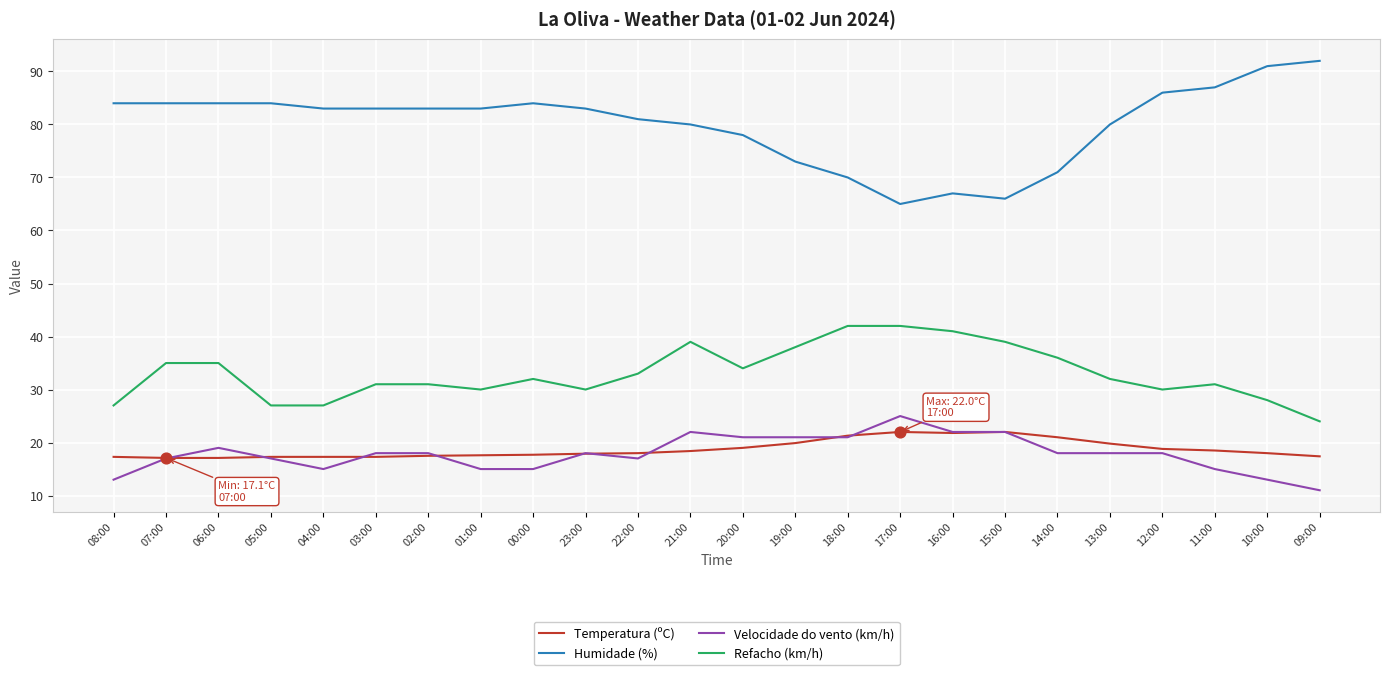

What are all the series names shown in the legend?

Temperatura (ºC), Humidade (%), Velocidade do vento (km/h), Refacho (km/h)